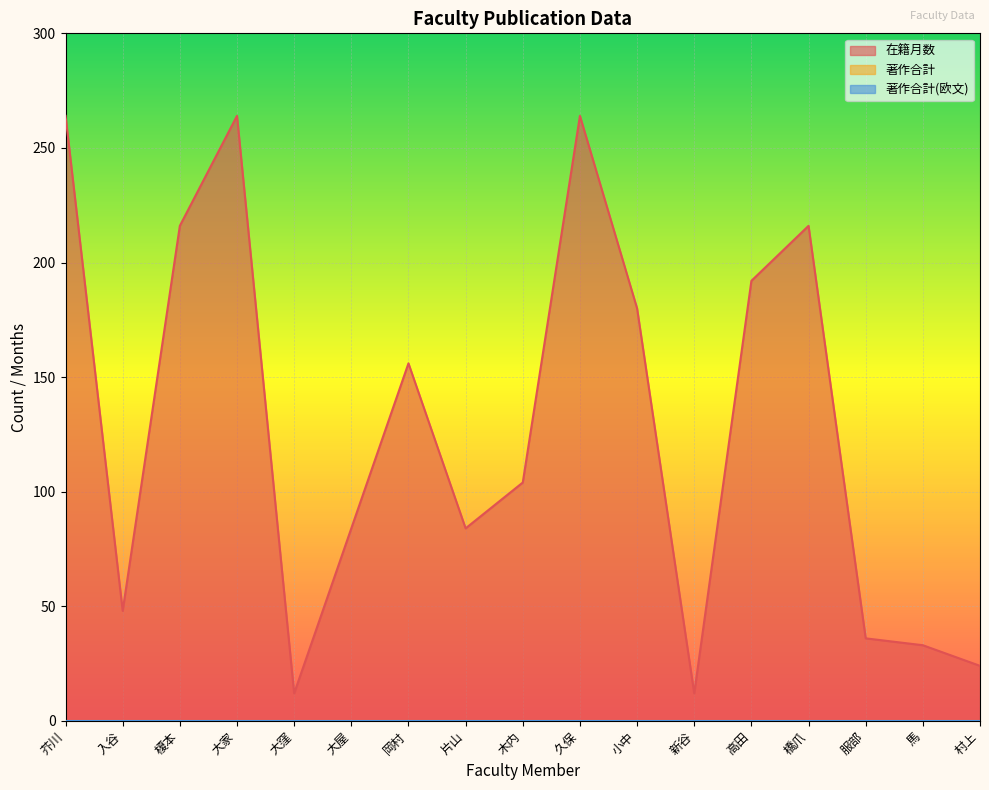

Which series has the largest range (max minus min)?

在籍月数